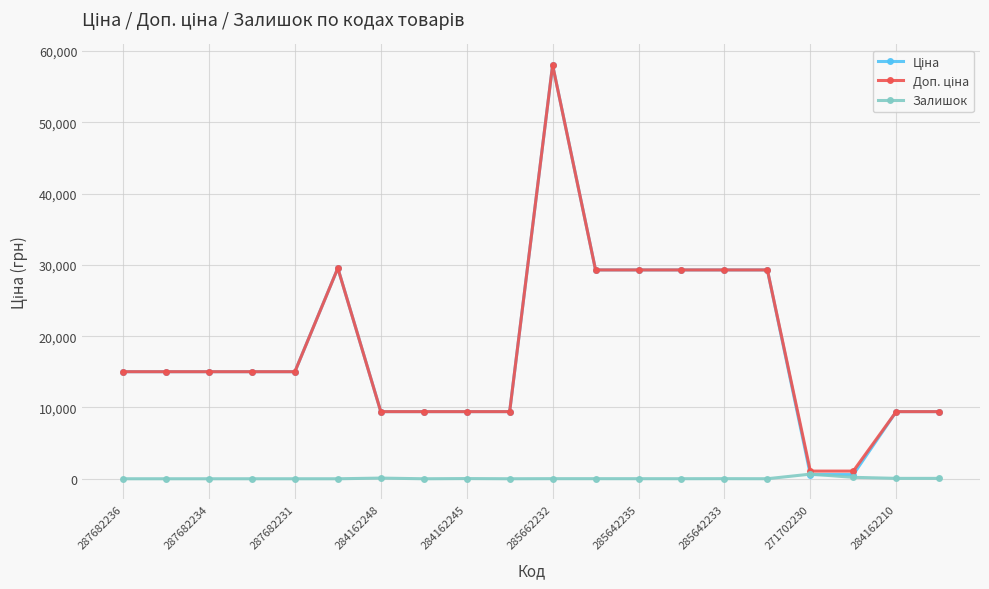

True or false: Залишок has more than 1 points higher than both neighbors.

True